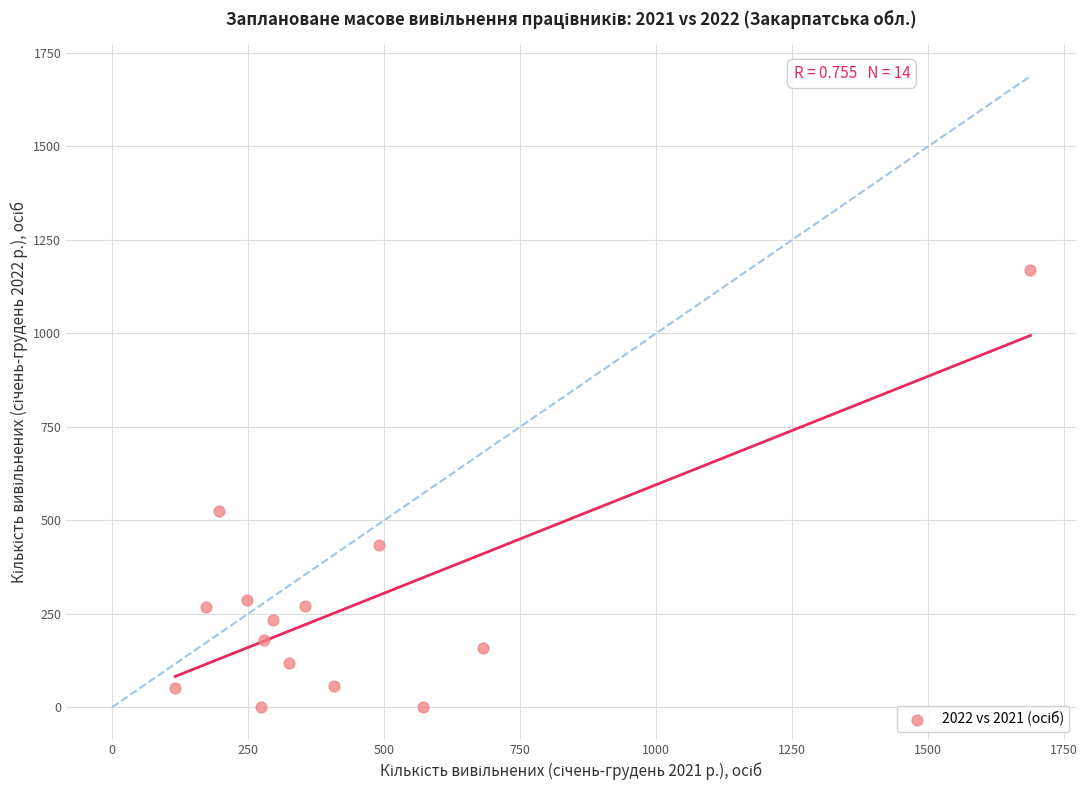

What is the range of Y values (max minus min)?

1169